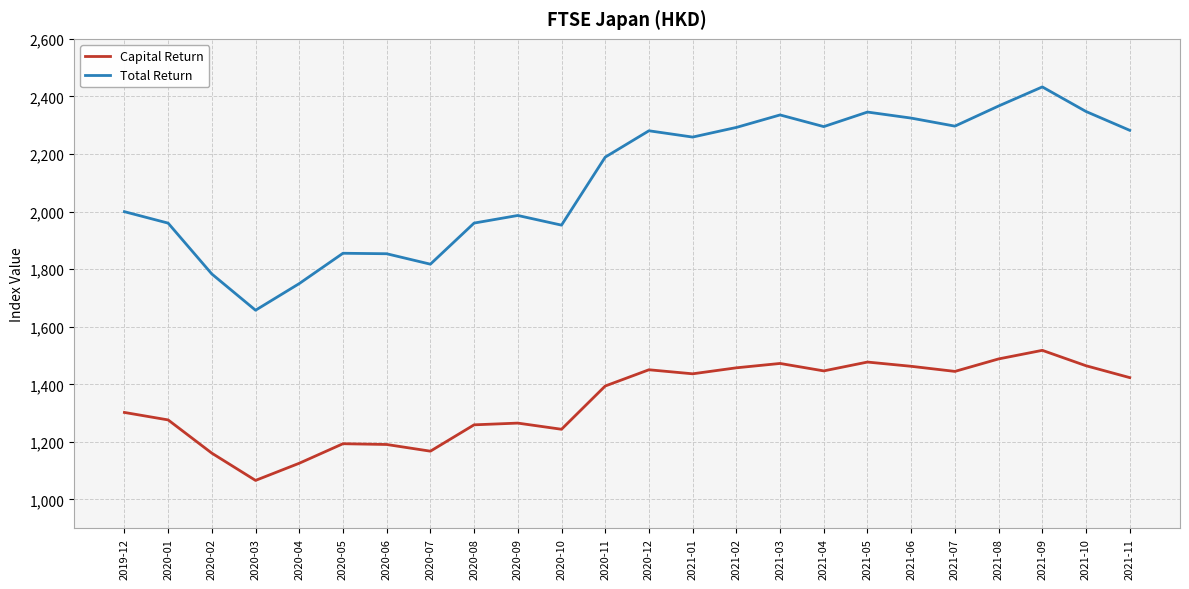

How many lines are shown in the chart?

2